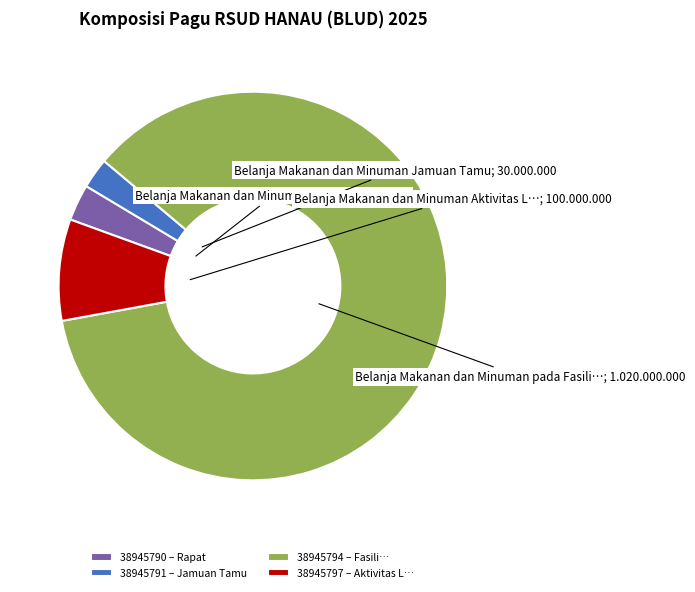

Do 38945797 – Aktivitas L… and 38945794 – Fasili… together represent more than half of the pie?

Yes